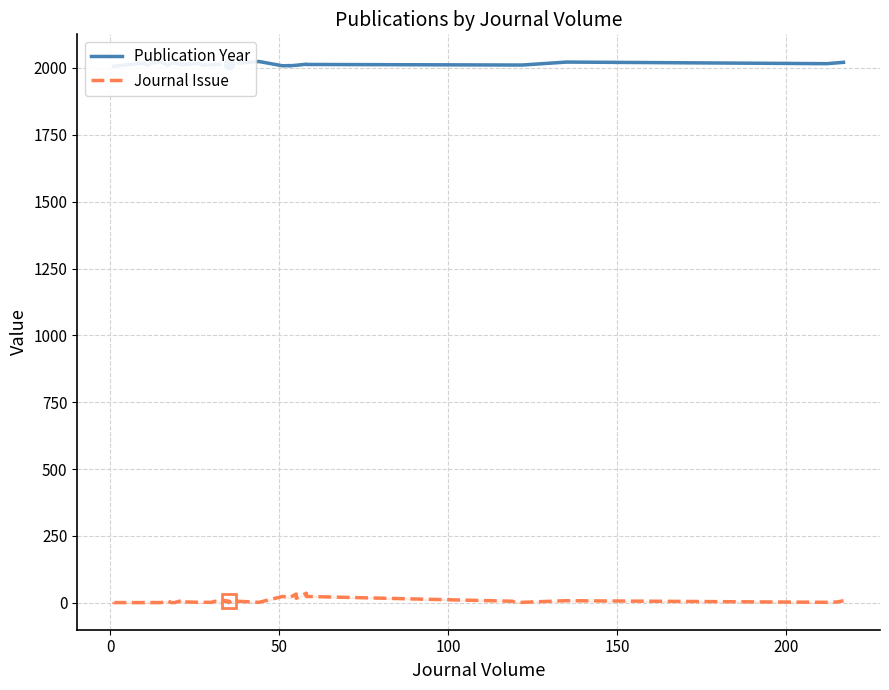

What is the average value of the Journal Issue series?

7